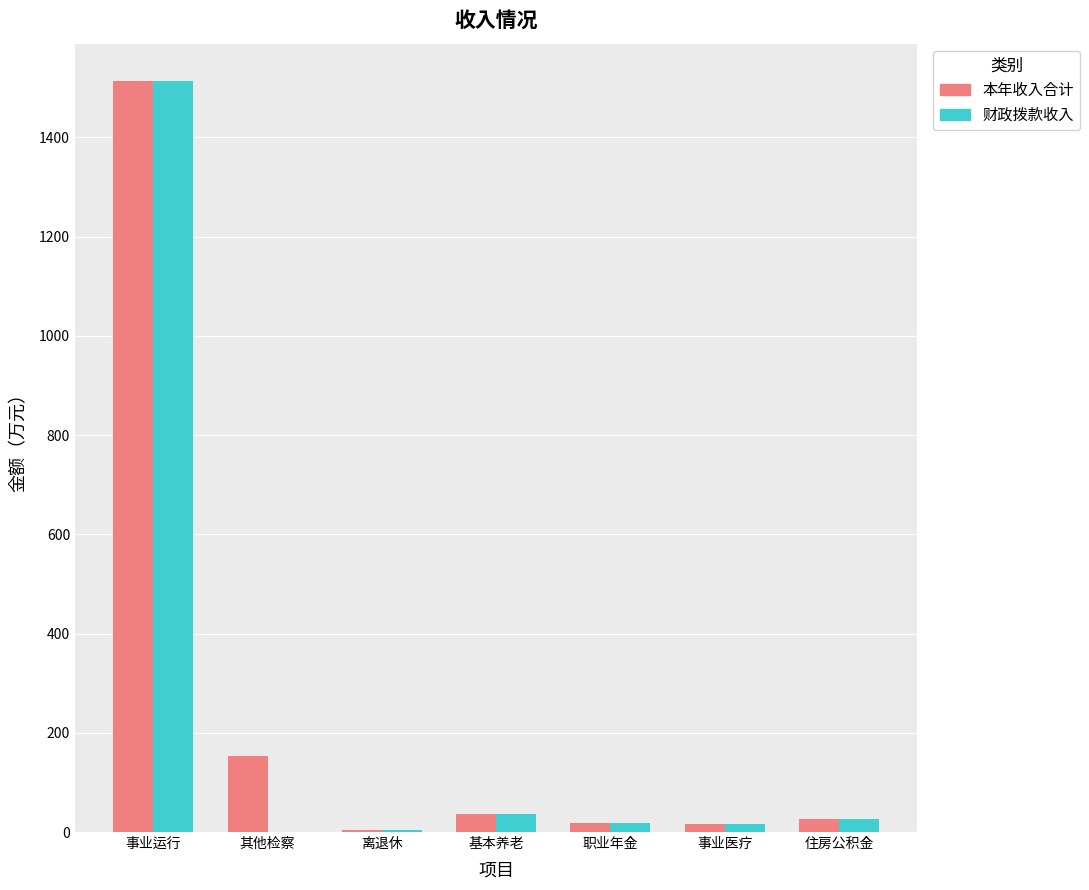

How many values in the 本年收入合计 series exceed 26?

4